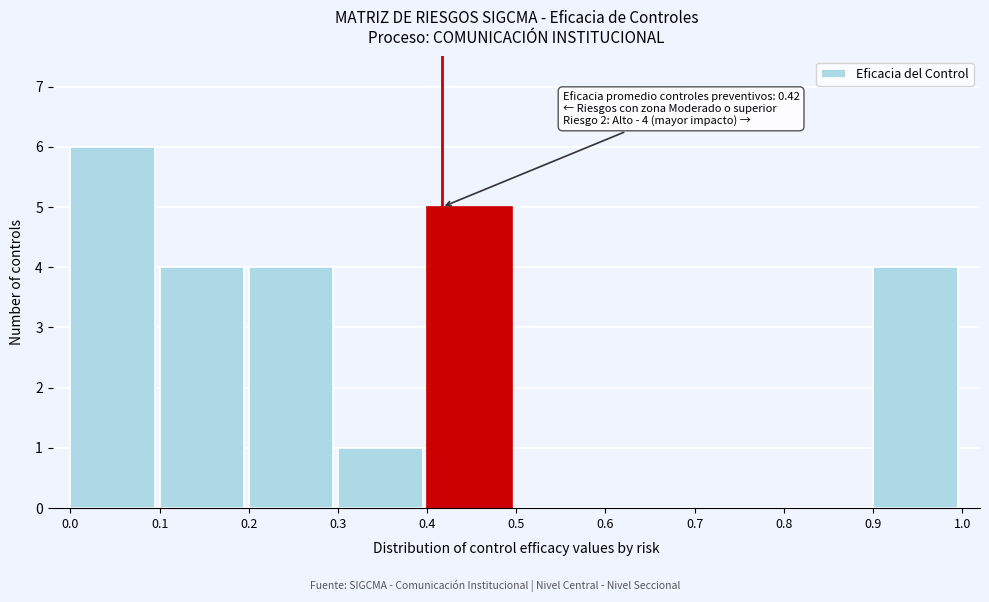

Which range on the x-axis has the tallest bar?

0.0 to 0.1